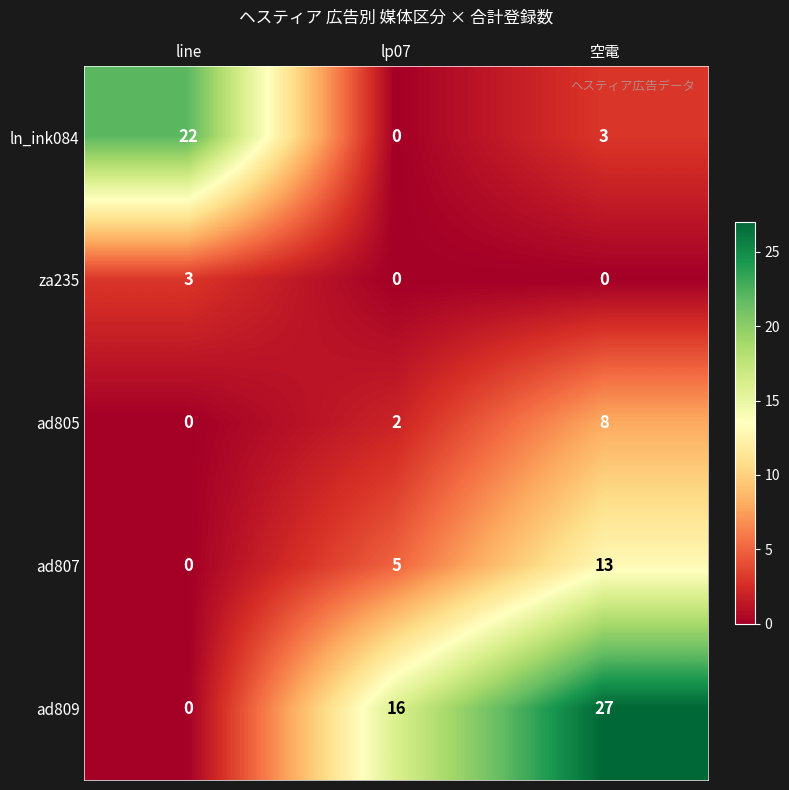

List the series in order of their peak value, highest first.

ad809, ln_ink084, ad807, ad805, za235